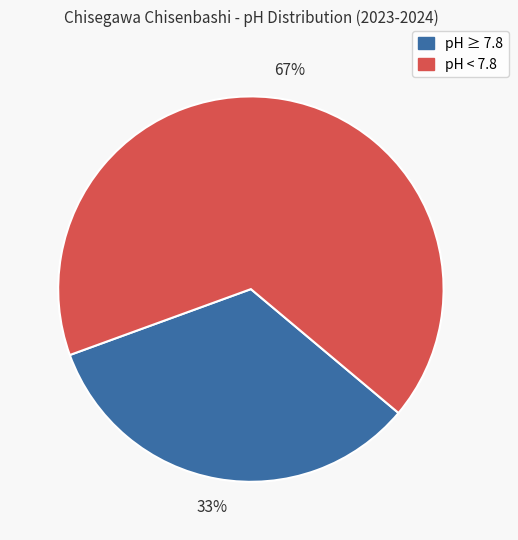

To the nearest percent, what is the average slice percentage?

50%